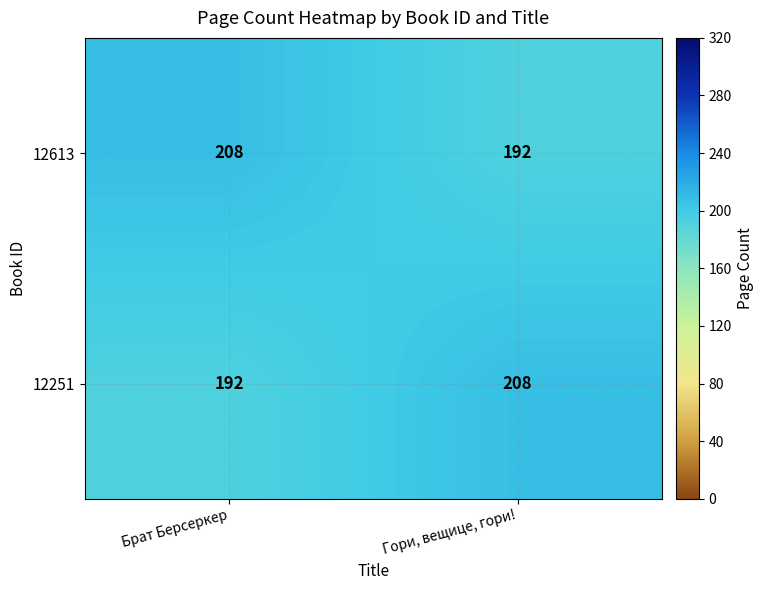

What is the maximum value shown in the chart?

208